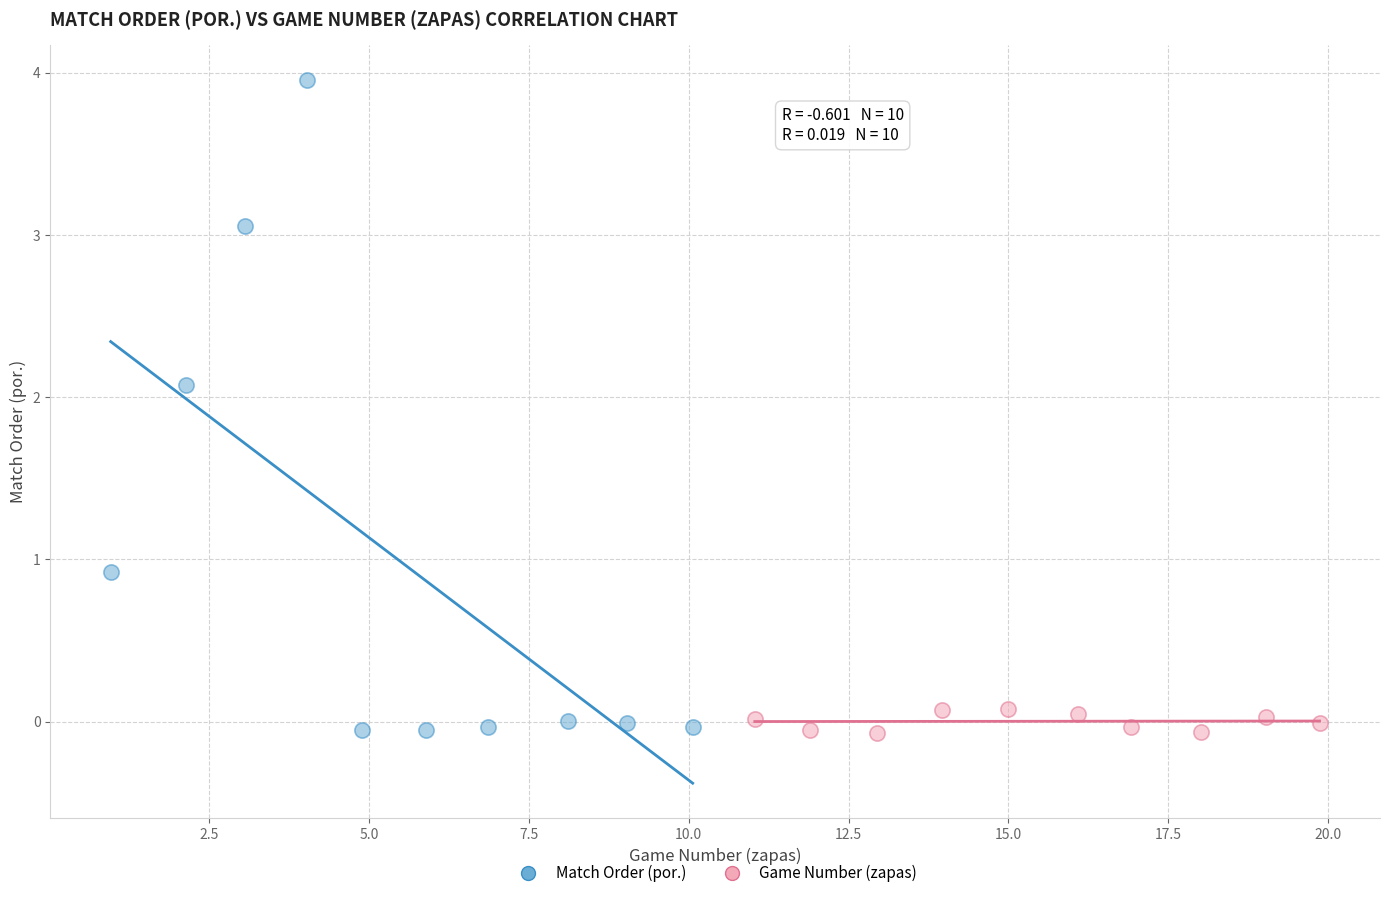

Which series reaches the maximum Y coordinate?

Match Order (por.)